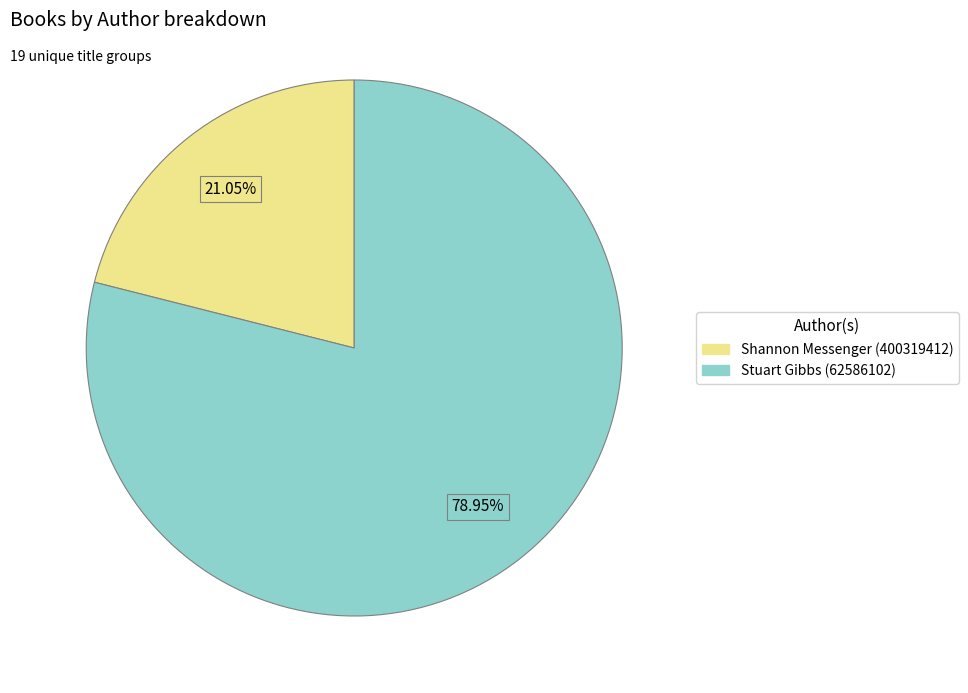

To the nearest percent, what is the difference between the largest and smallest slice percentages?

58%